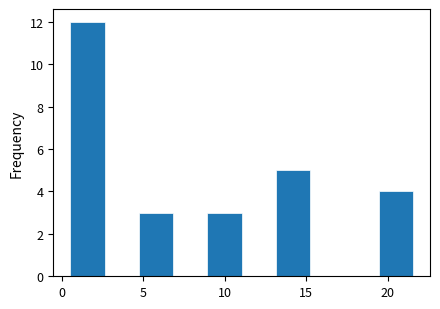

Reading left to right, transcribe this chart: for each bar, give the range it covers on the x-axis and its height. Neither the bar edges nor the heights are printed on the chart, so give them approximately, as read against the axes.

0.5 to 2.5: 12
2.5 to 4.5: 0
4.5 to 7.0: 3
7.0 to 9.0: 0
9.0 to 11.0: 3
11.0 to 13.0: 0
13.0 to 15.0: 5
15.0 to 17.5: 0
17.5 to 19.5: 0
19.5 to 21.5: 4